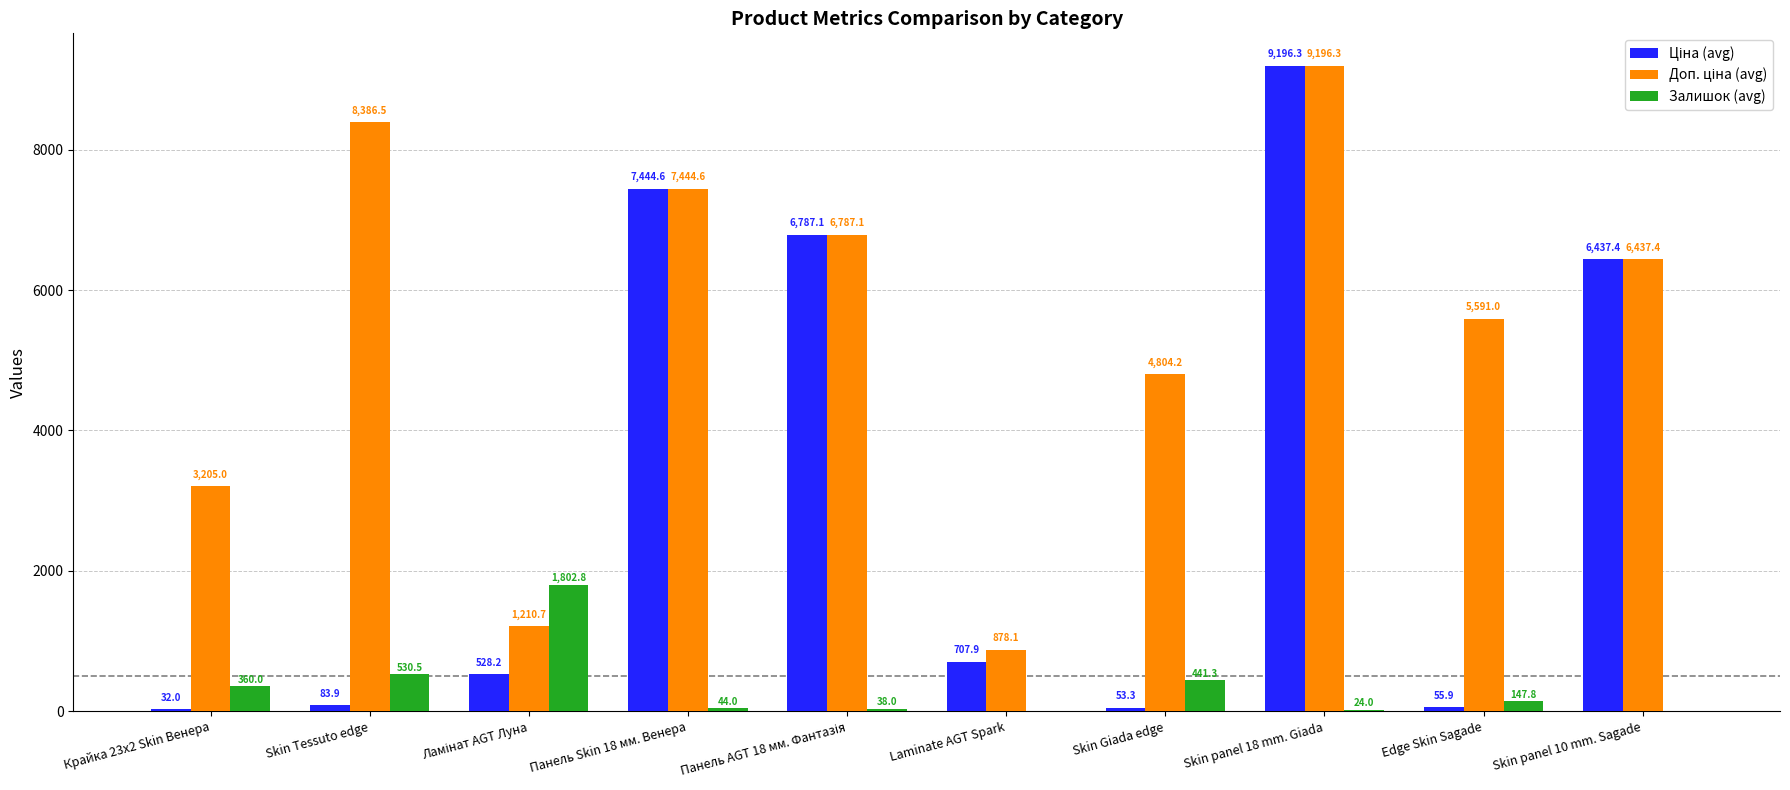

How many categories are shown in the chart?

10